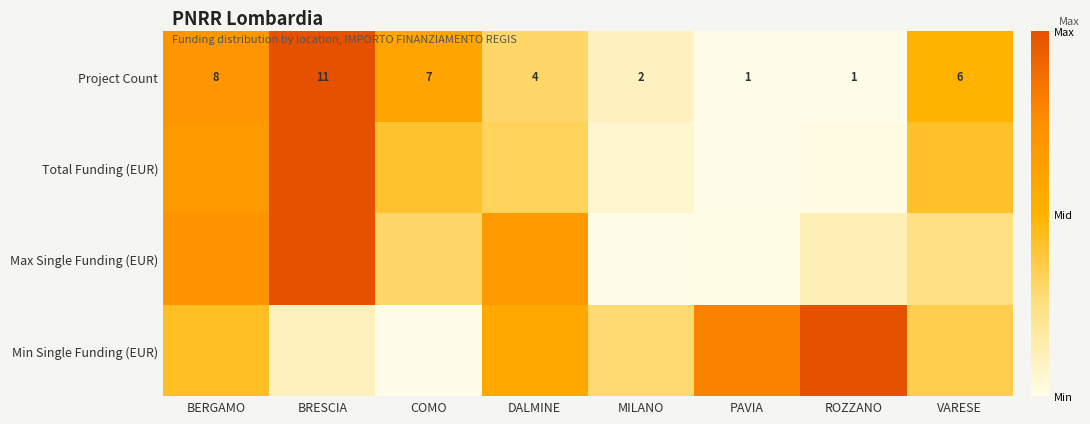

Where does the Project Count series first go above 6?

BERGAMO